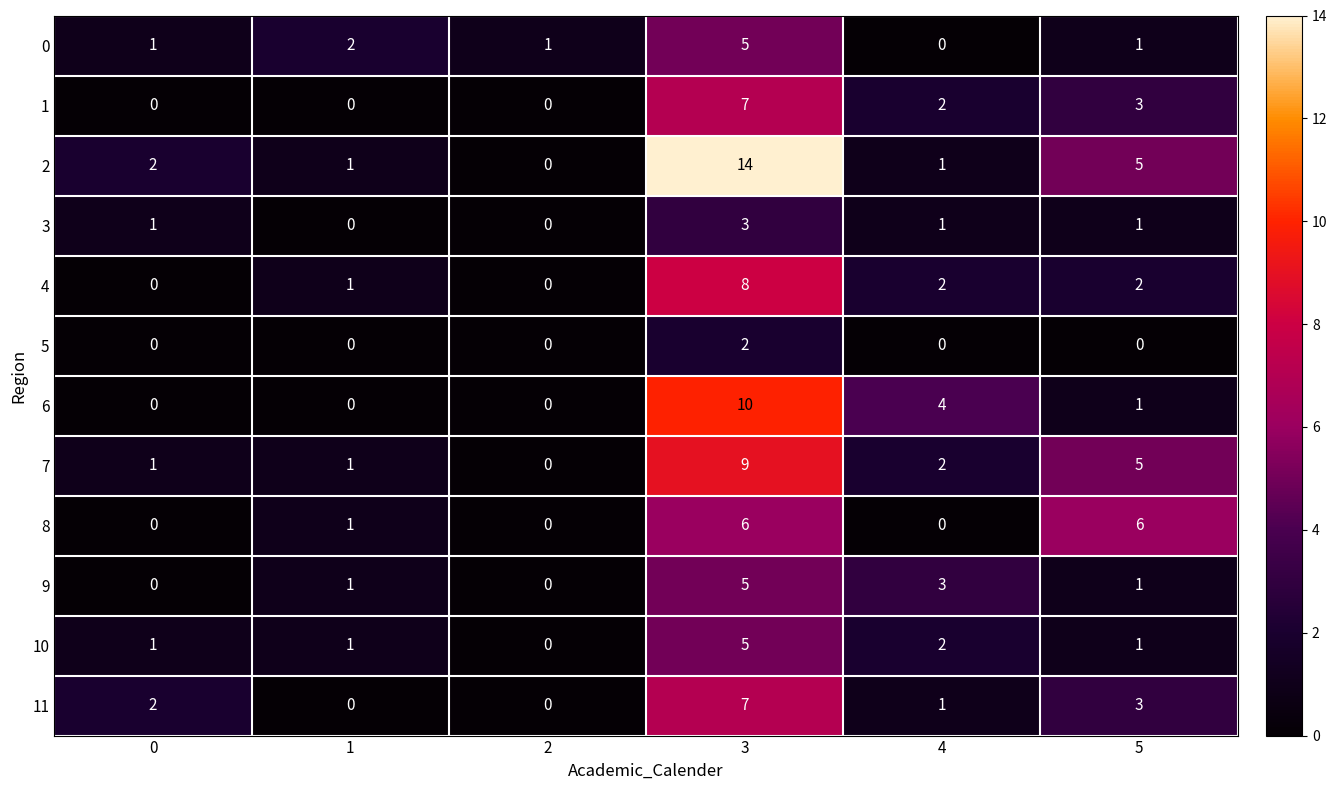

Where is 11 nearest to the value 3?

5